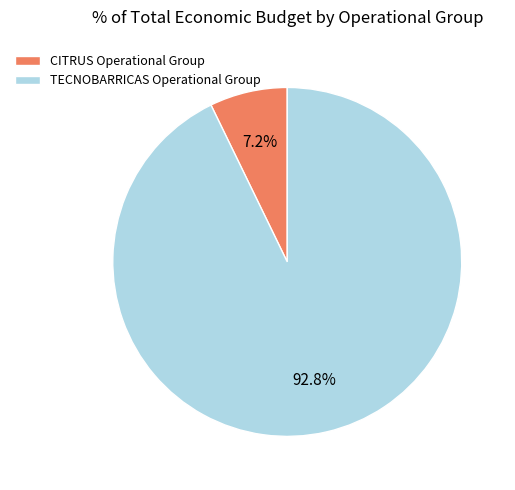

Combined, what portion of the pie is TECNOBARRICAS Operational Group and CITRUS Operational Group?

100.0%